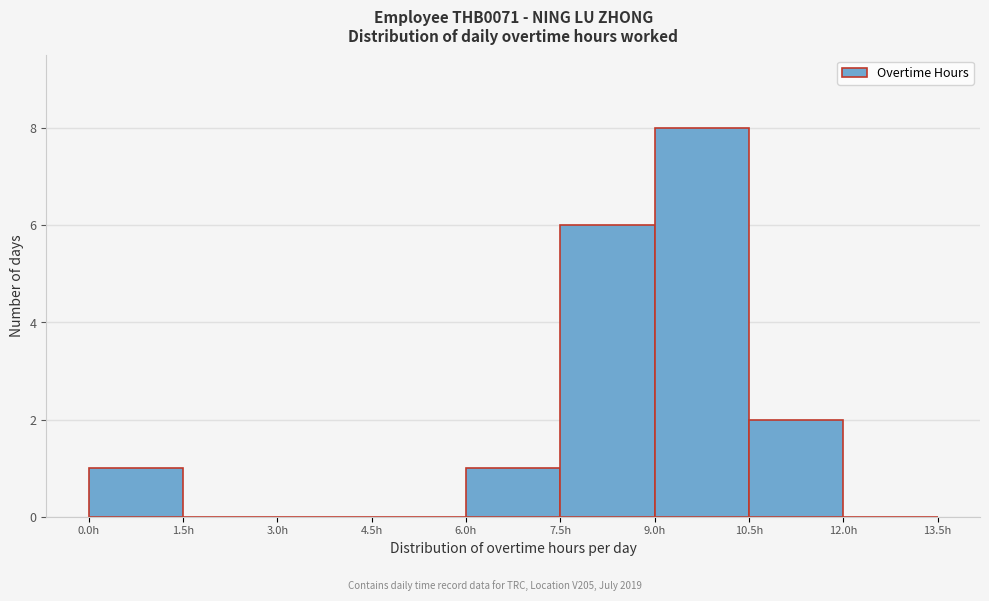

Reading left to right, transcribe this chart: for each bar, give the range it covers on the x-axis and its height. Neither the bar edges nor the heights are printed on the chart, so give them approximately, as read against the axes.

0.0 to 1.5: 1
1.5 to 3.0: 0
3.0 to 4.5: 0
4.5 to 6.0: 0
6.0 to 7.5: 1
7.5 to 9.0: 6
9.0 to 10.5: 8
10.5 to 12.0: 2
12.0 to 13.5: 0